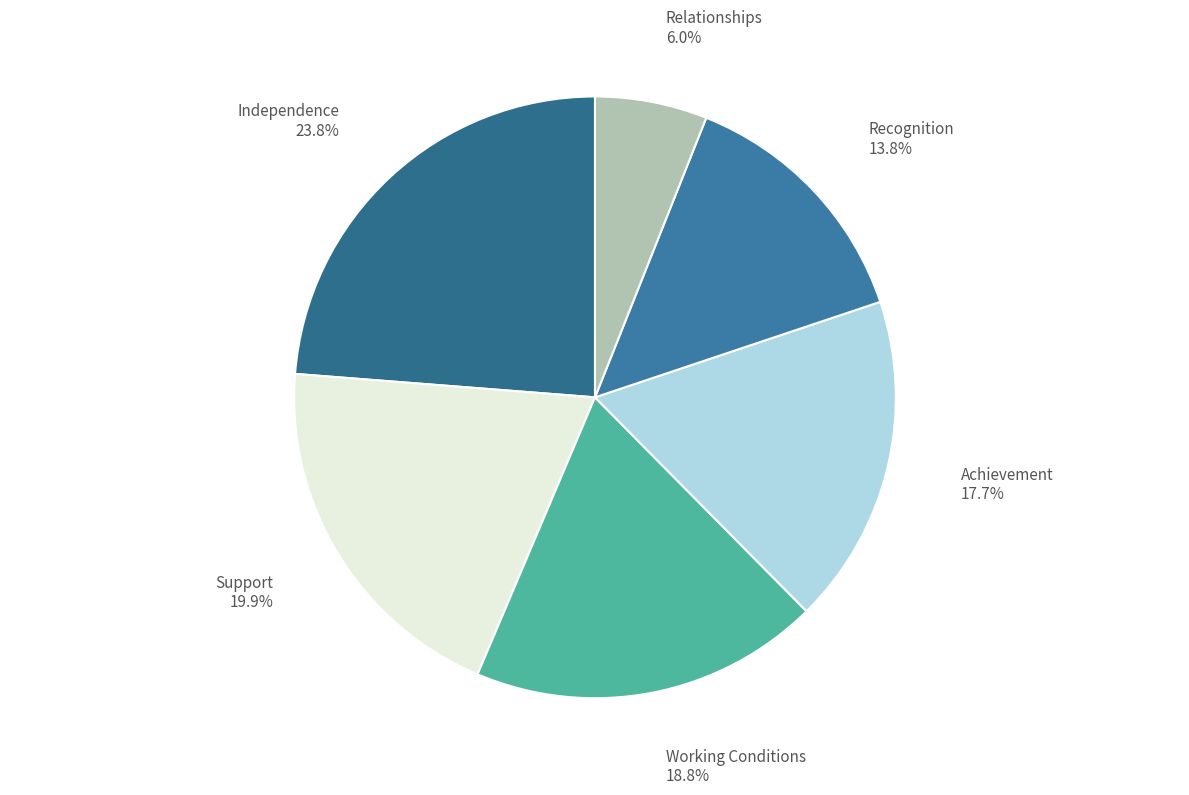

The Achievement slice represents 18% of the pie. True or false?

True